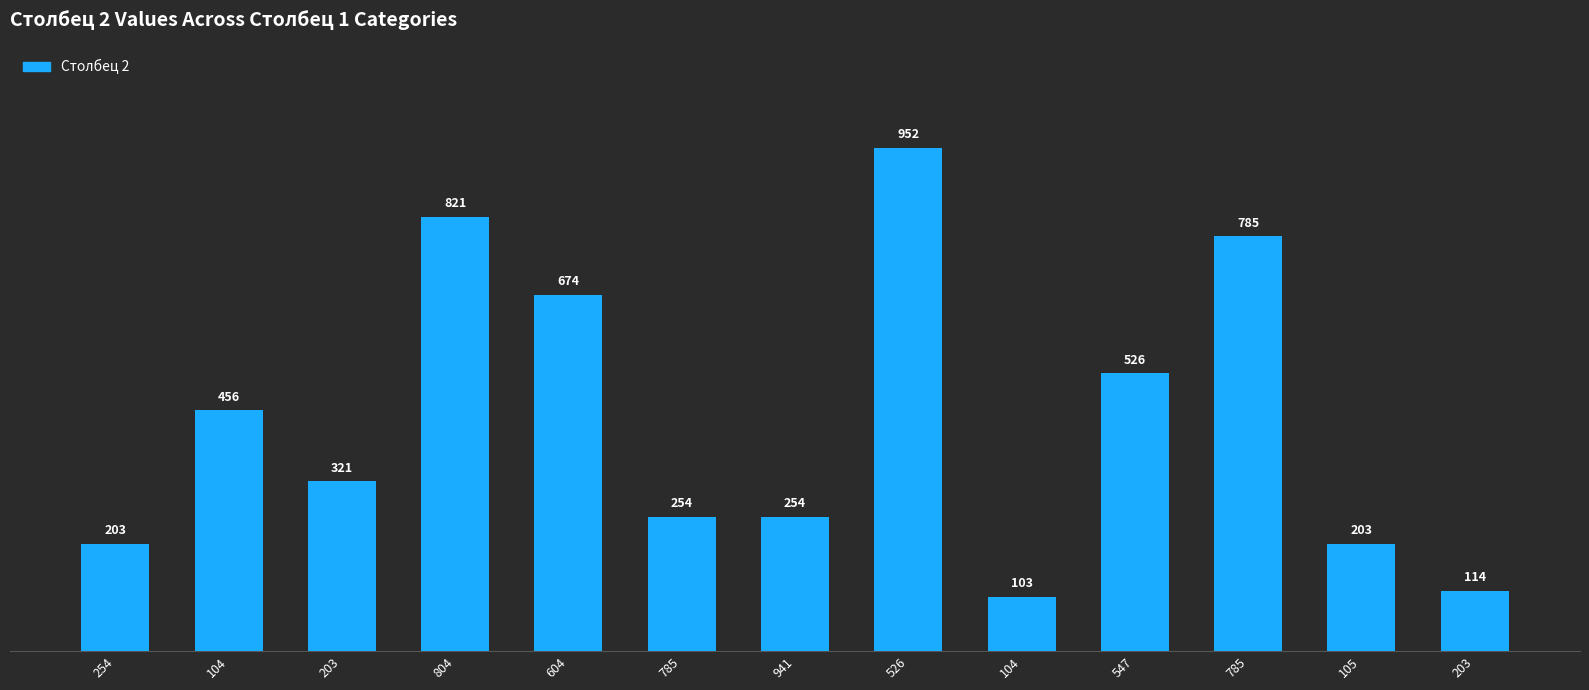

Reading left to right, transcribe all the data shown in this chart.

254=203	104=456	203=321	804=821	604=674	785=254	941=254	526=952	104=103	547=526	785=785	105=203	203=114